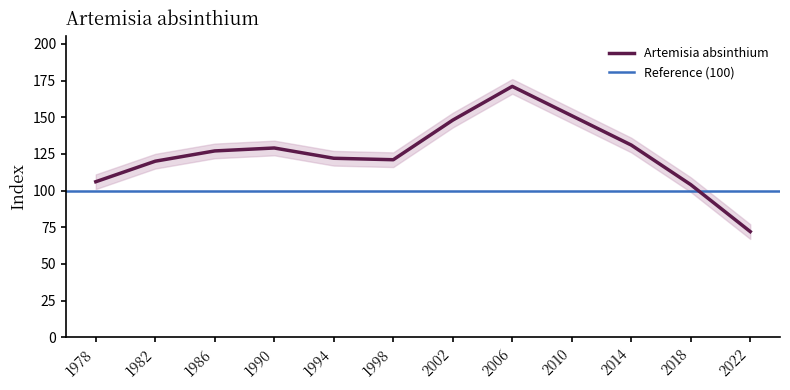

Rank the categories by value from highest to lowest.

2006, 2010, 2002, 2014, 1990, 1986, 1994, 1998, 1982, 1978, 2018, 2022